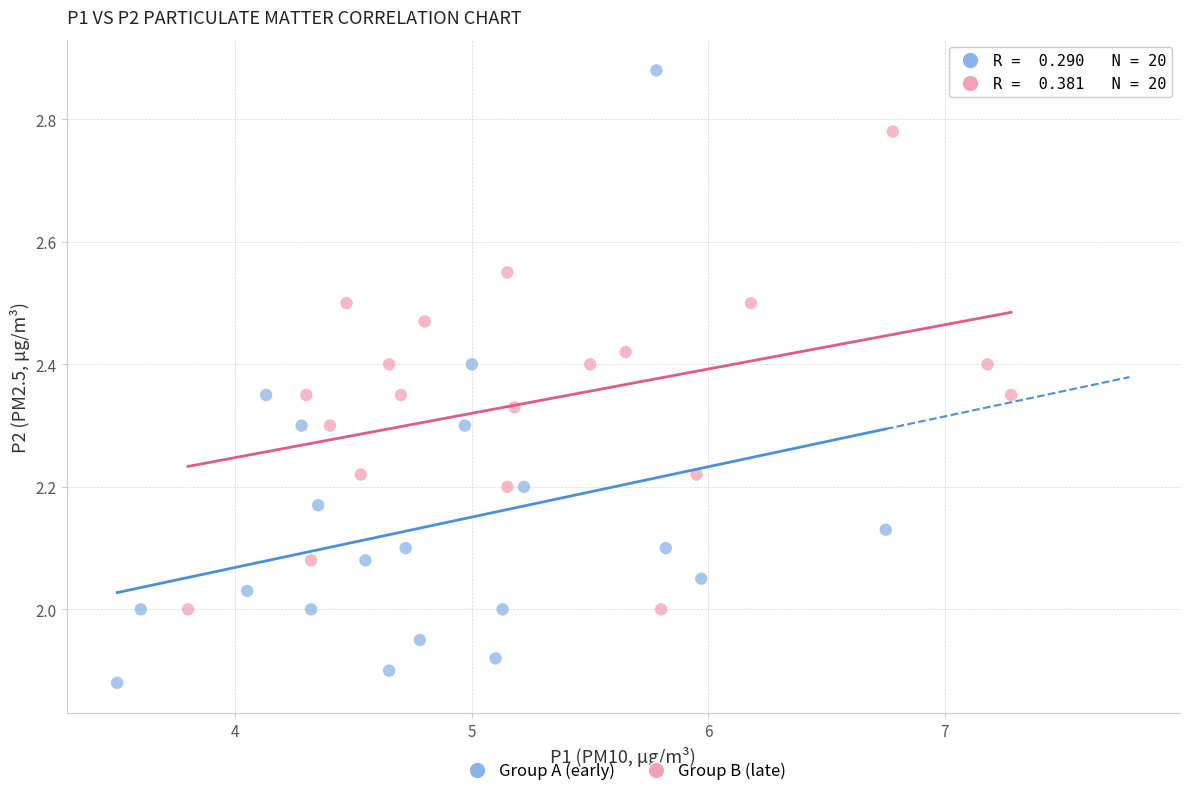

Which series contains the highest Y value?

Group A (early)